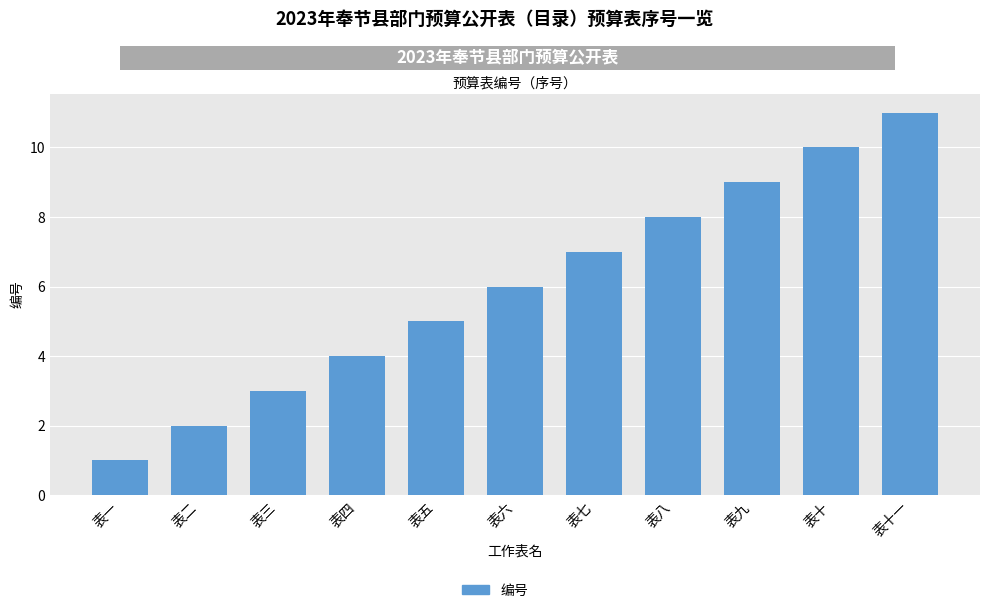

Where is the data nearest to the value 6?

表六